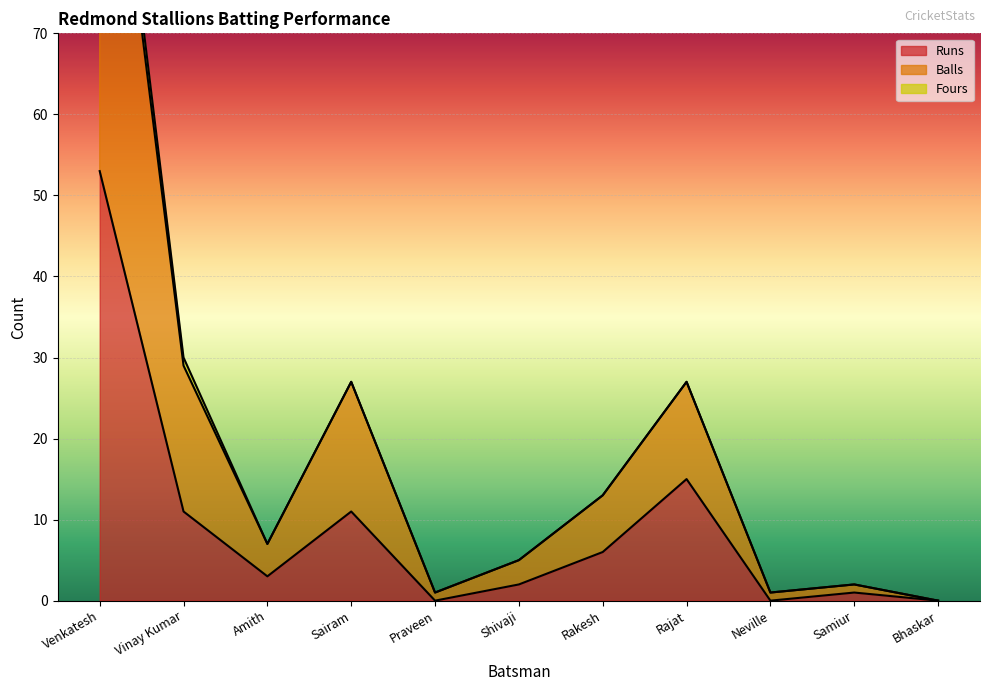

True or false: Runs has a value of 33 at Bhaskar.

False